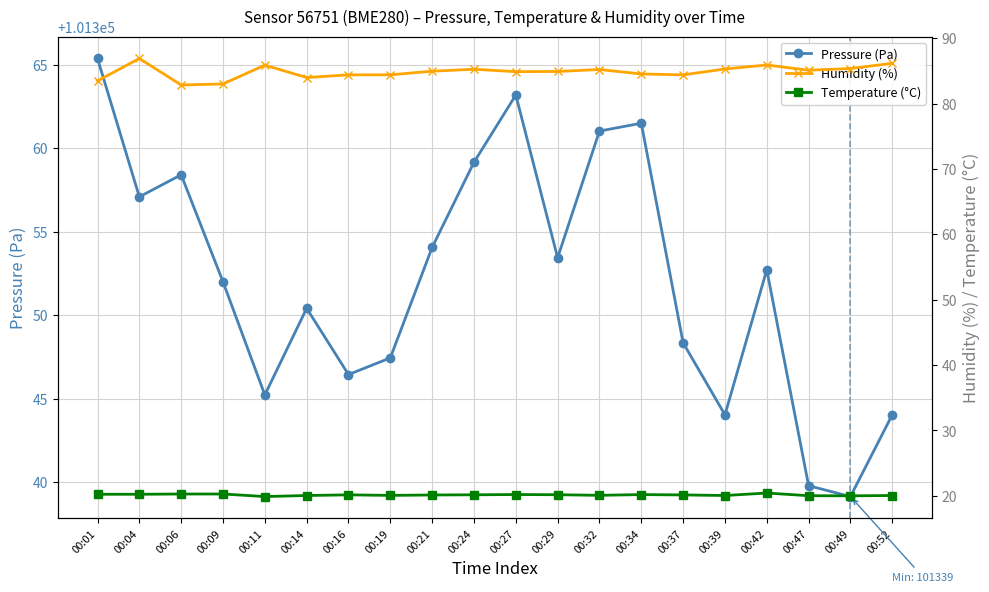

Reading right to left, list all the values displayed in this chart.

Pressure (Pa): 101344.0	101339.1	101339.8	101352.7	101344.0	101348.3	101361.5	101361.0	101353.4	101363.2	101359.2	101354.1	101347.4	101346.4	101350.4	101345.2	101352.0	101358.4	101357.1	101365.4
Humidity (%): 86.2	85.4	85.1	85.9	85.3	84.4	84.6	85.2	84.9	84.9	85.3	85.0	84.4	84.4	84.0	85.9	83.0	82.9	86.9	83.5
Temperature (°C): 20.1	20.0	20.0	20.4	20.1	20.1	20.2	20.1	20.2	20.2	20.2	20.1	20.1	20.1	20.1	19.9	20.3	20.3	20.2	20.2